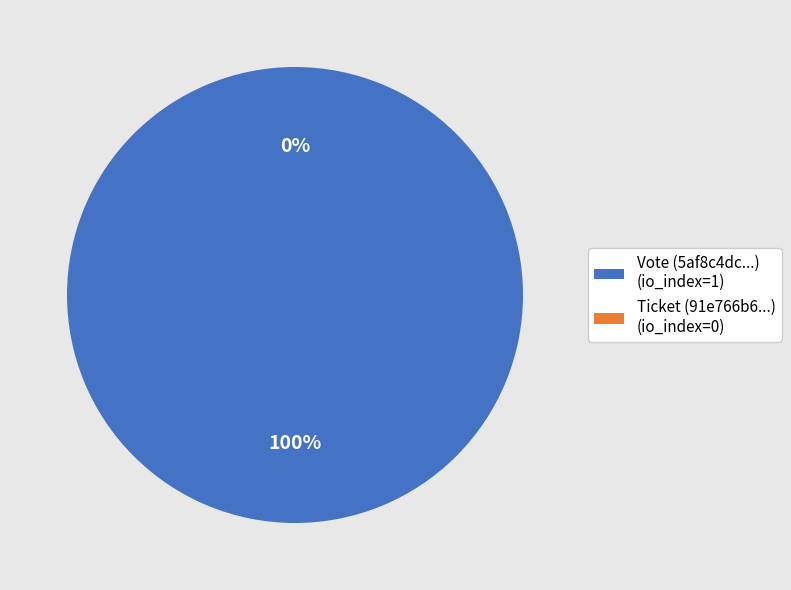

Which has a higher value, Ticket or Vote?

Vote